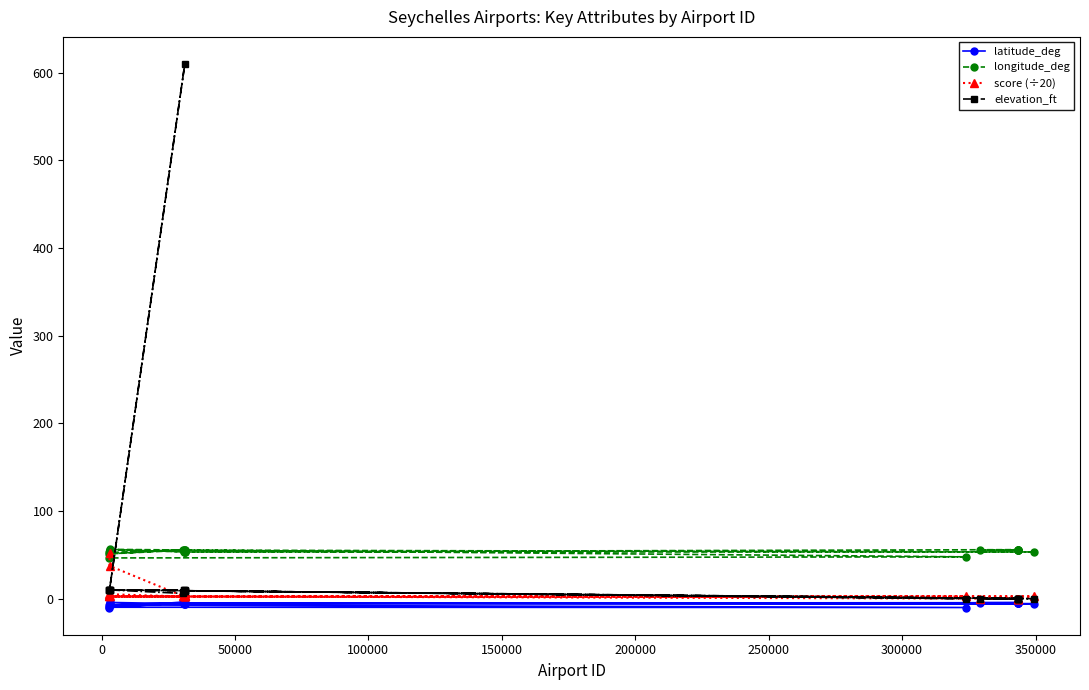

Which series has the largest range (max minus min)?

elevation_ft